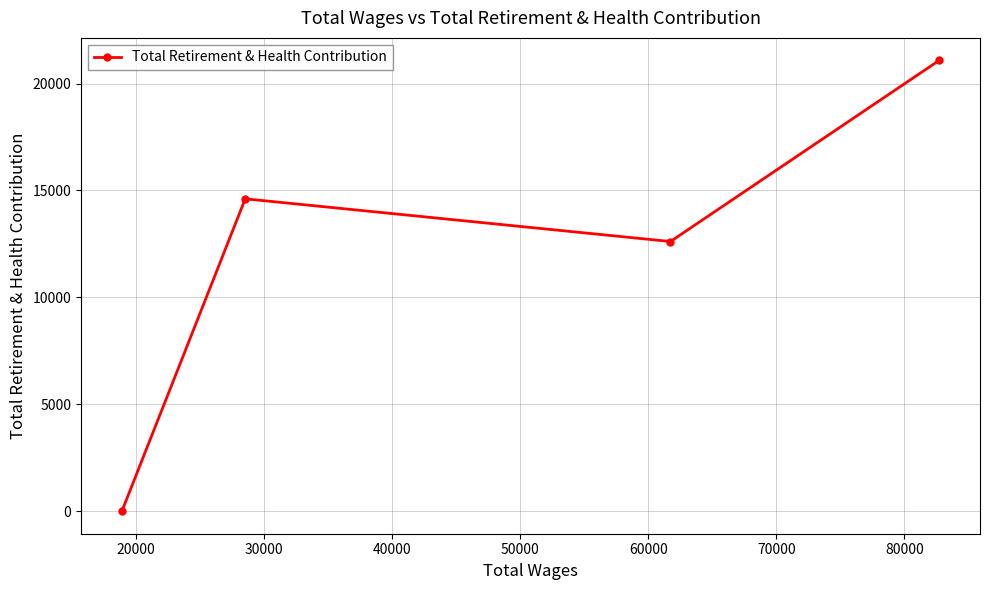

What is the average value?

12075